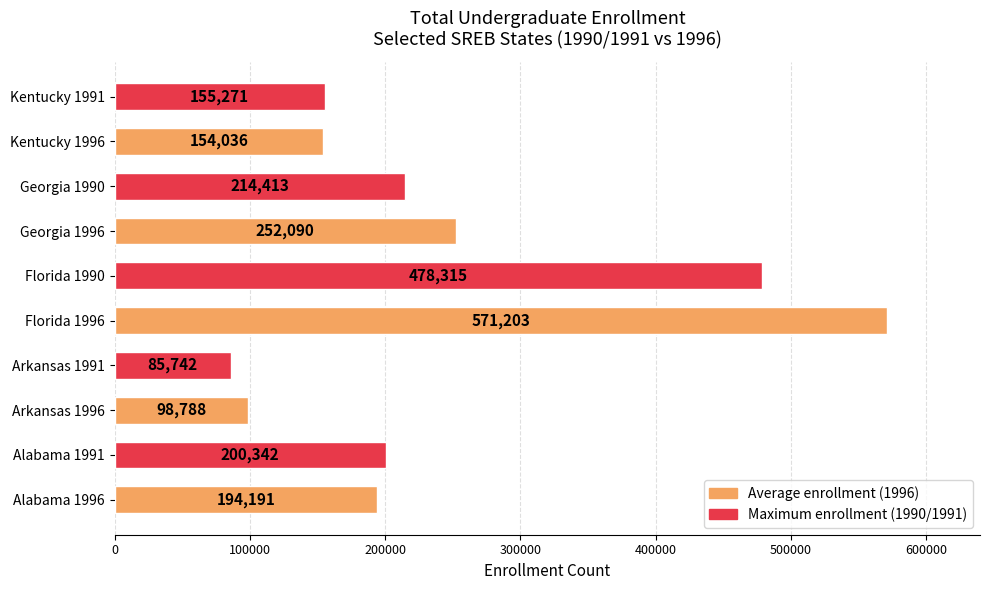

What is the average value?

240439